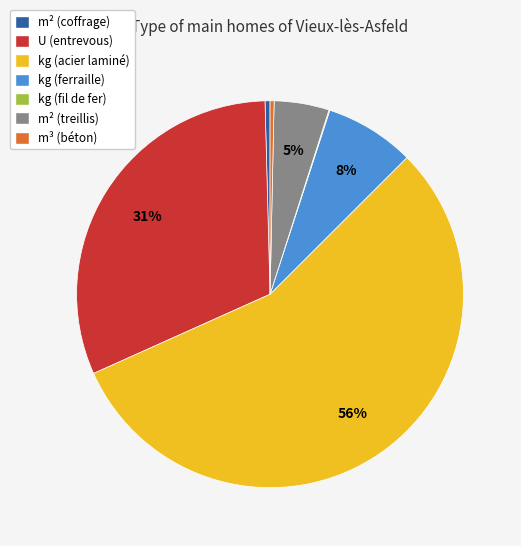

The kg (ferraille) slice represents 22% of the pie. True or false?

False